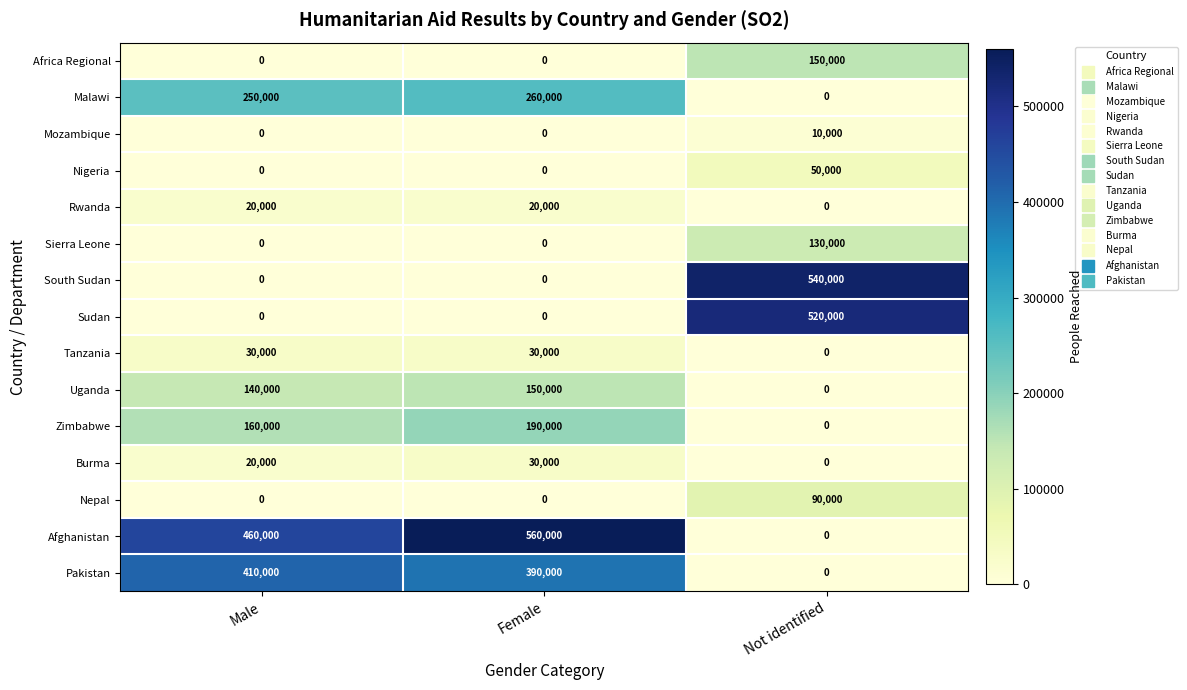

What is the total value across all series at Female?

1630000